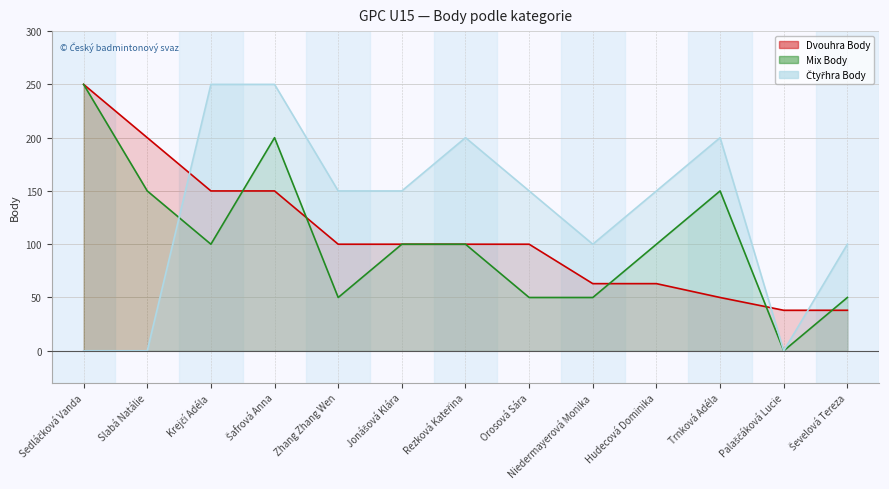

List the labels in order of Dvouhra Body value, largest first.

Sedláčková Vanda, Slabá Natálie, Krejčí Adéla, Šafrová Anna, Zhang Zhang Wen, Jonášová Klára, Rezková Kateřina, Orosová Sára, Niedermayerová Monika, Hudecová Dominika, Trnková Adéla, Palaščáková Lucie, Ševelová Tereza